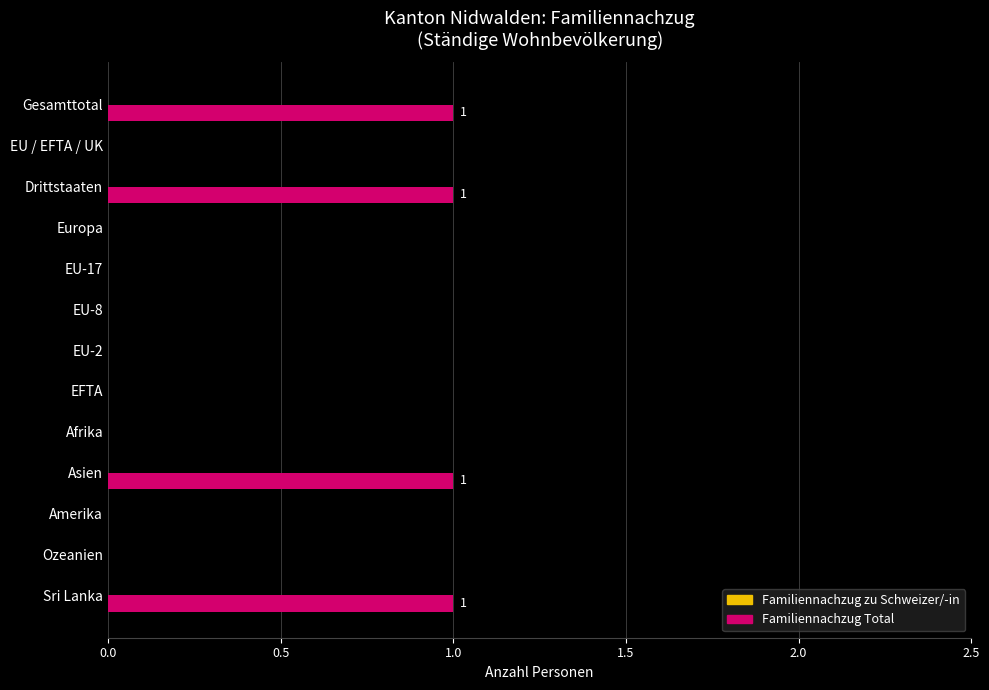

Count the number of categories in the chart.

13